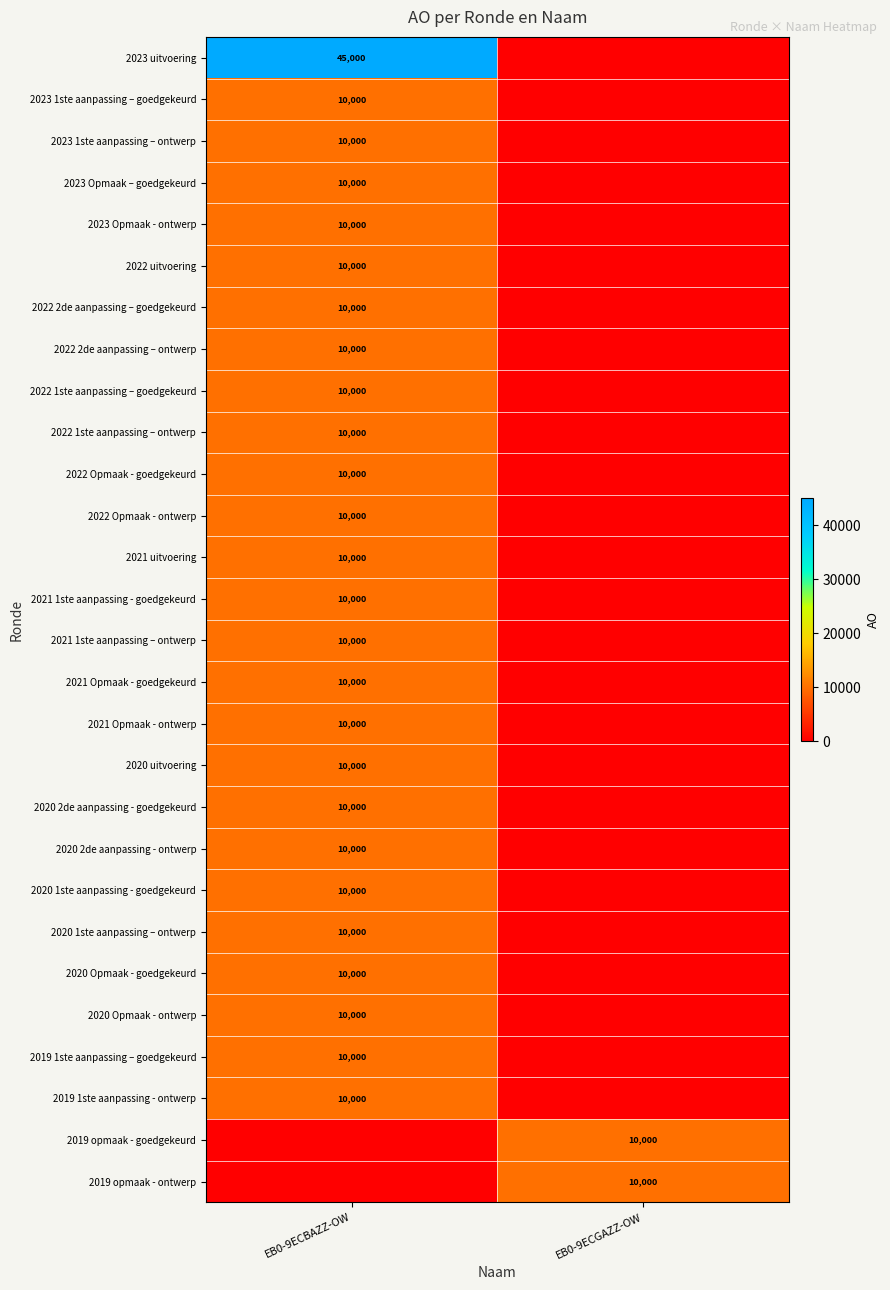

What is the total value across all series at EB0-9ECBAZZ-OW?

295000